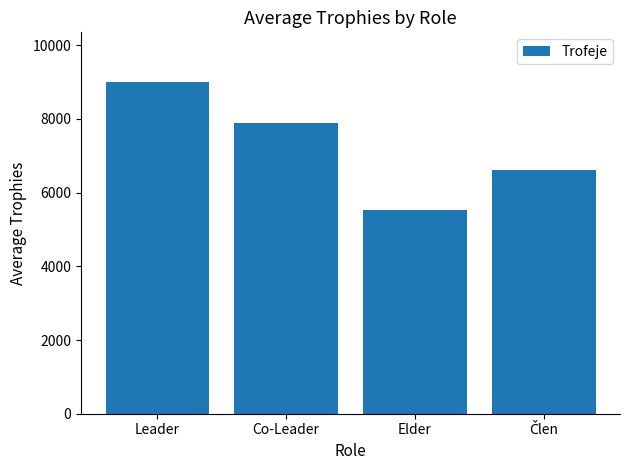

What is the change in value from Leader to Co-Leader?

-1100